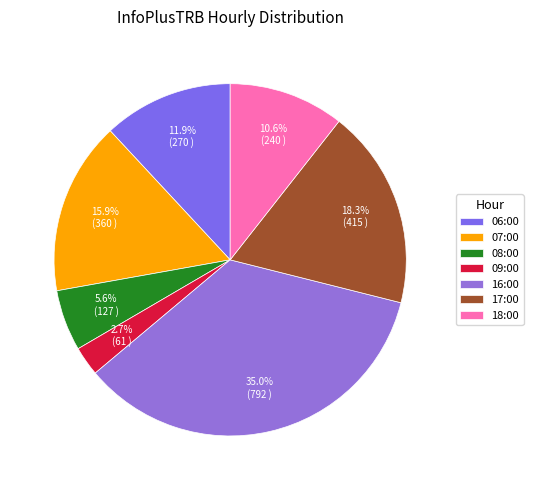

To the nearest percent, what is the difference between the largest and smallest slice percentages?

32%